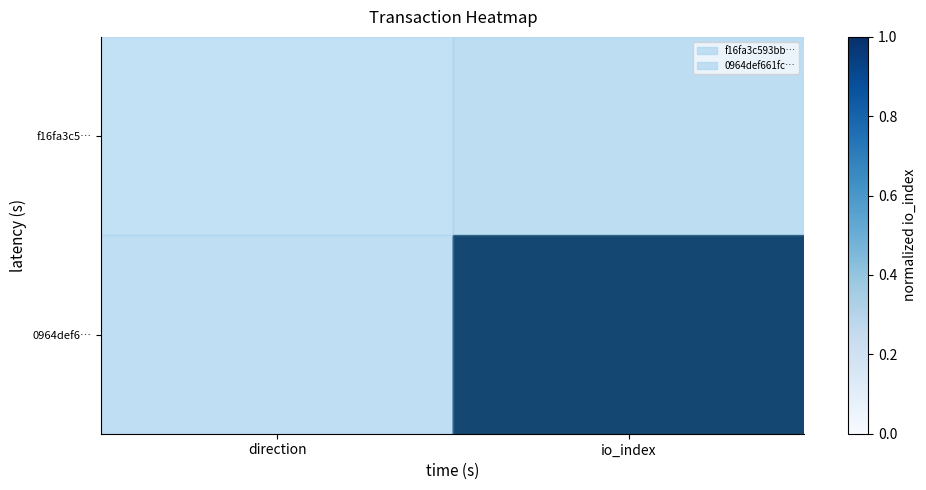

Which series has the widest spread of values?

0964def6…